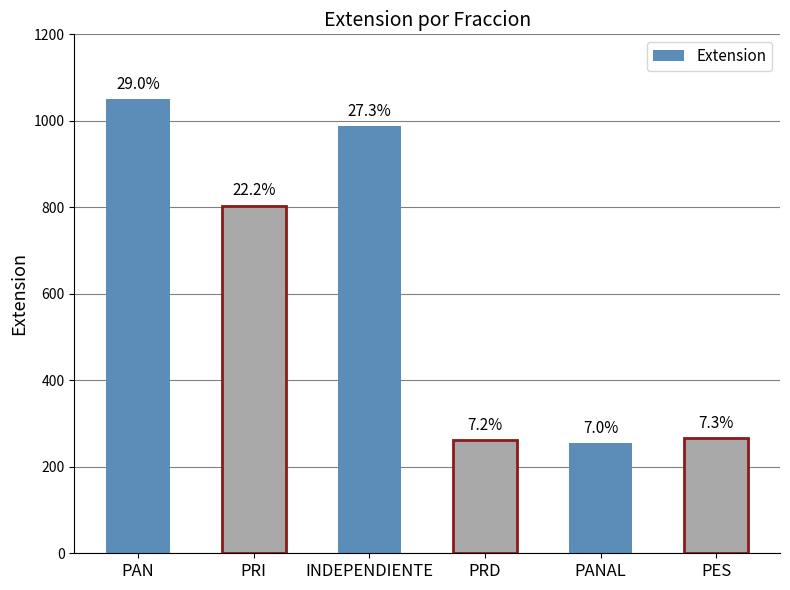

Where does the data first go above 804?

PAN